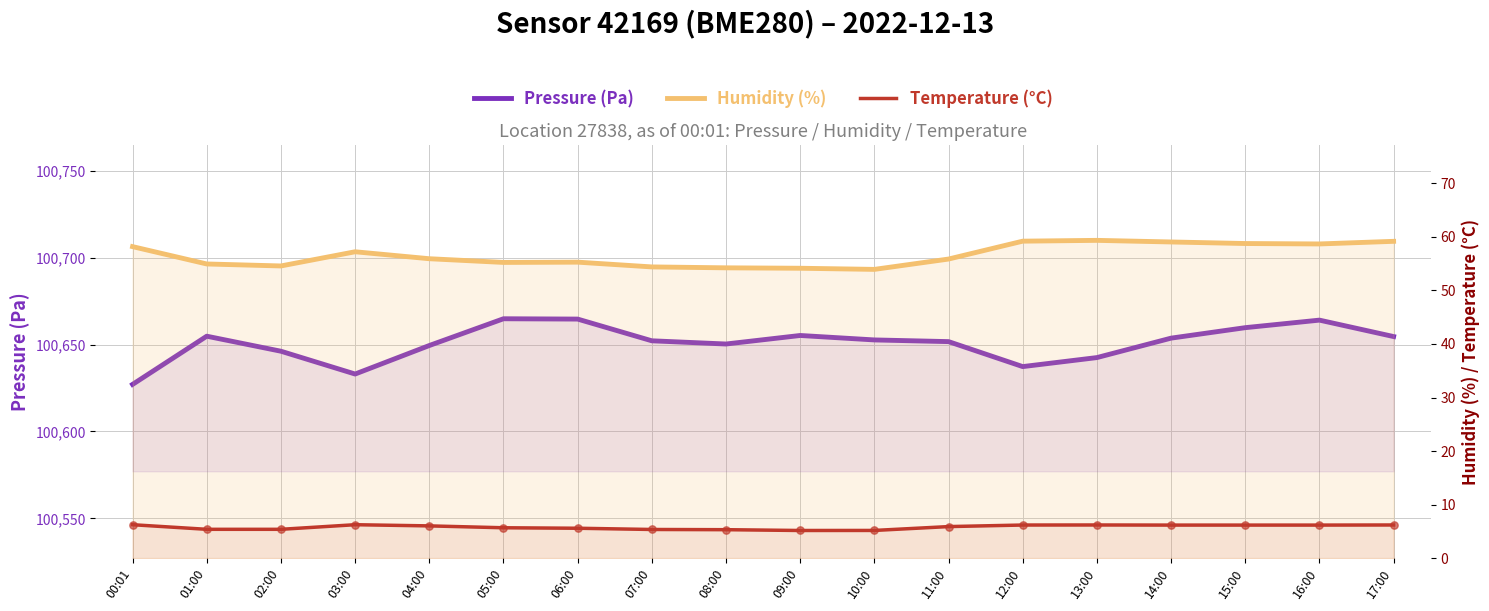

At which category is the sum across all series the highest?

16:00